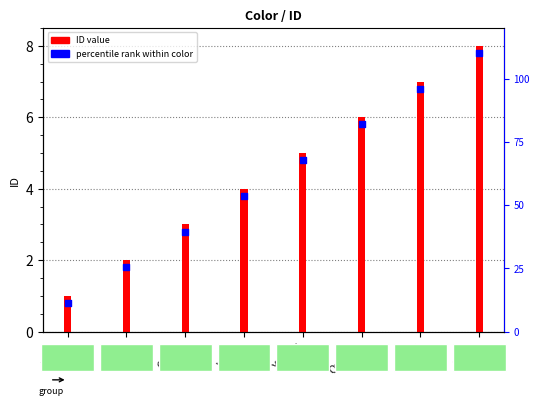

What is the ratio of the value at Red to the value at Orange?

0.3